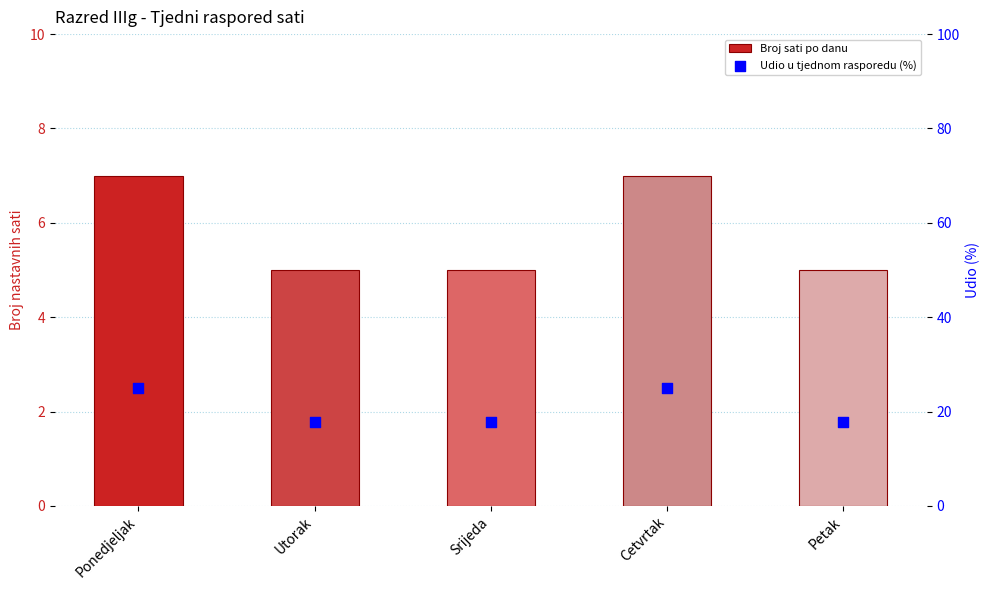

What are all the series names shown in the legend?

Broj sati po danu, Udio u tjednom rasporedu (%)